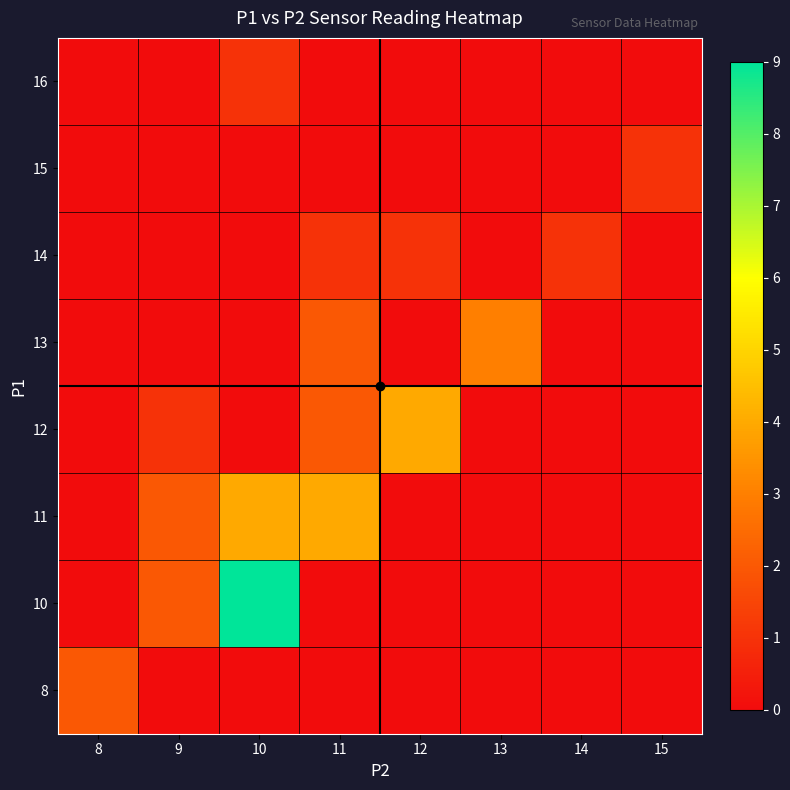

What is the difference between the highest and lowest values at 12?

4